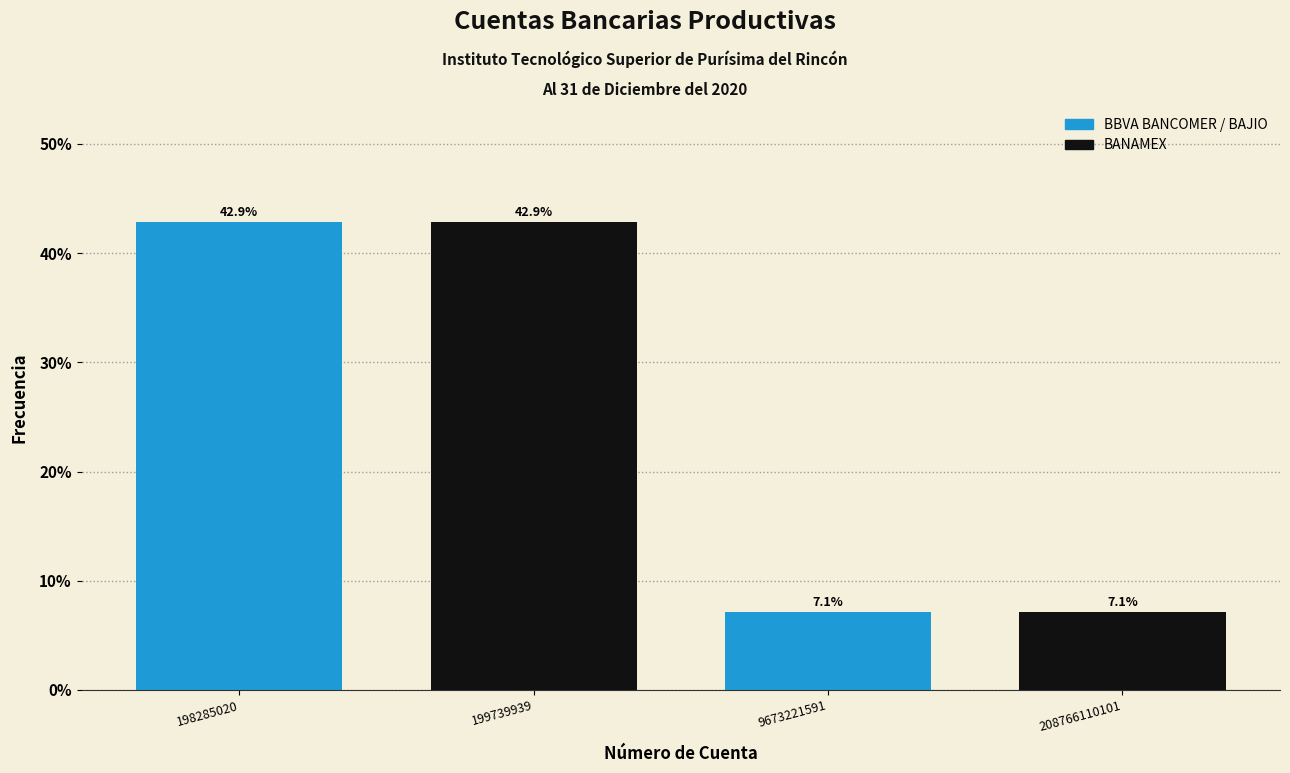

Reading left to right, transcribe all the data shown in this chart.

42.9	42.9	7.1	7.1